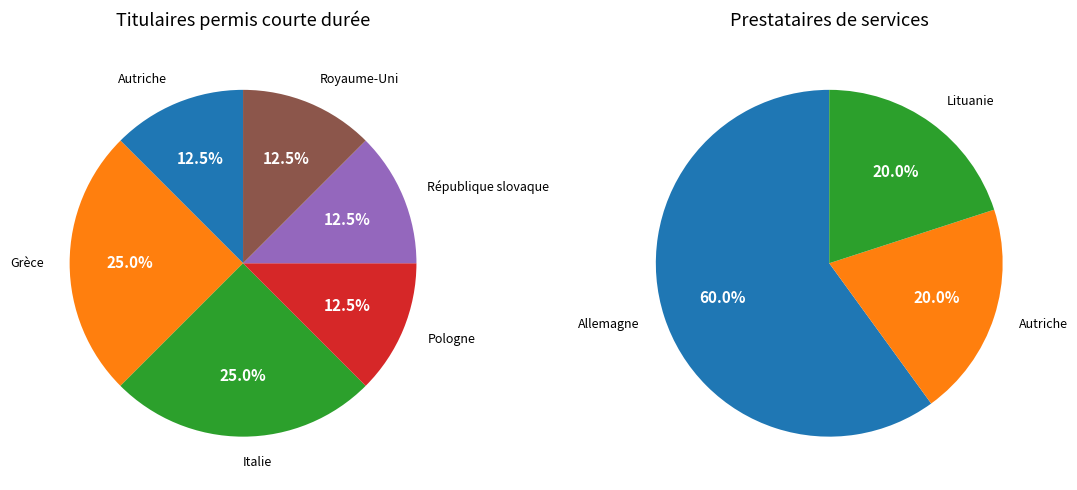

Is it true that 6 is 23% of the pie?

False